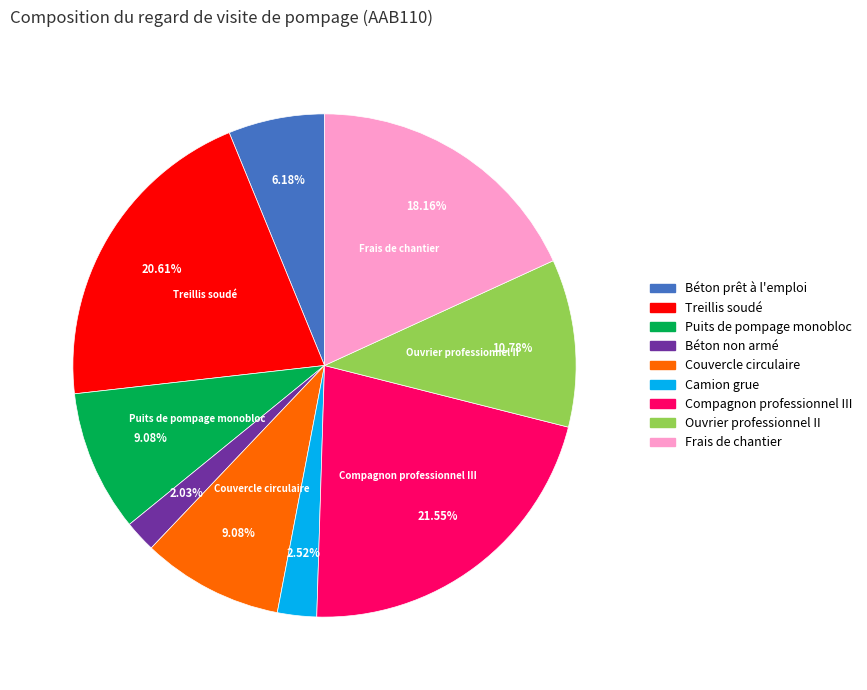

Is Frais de chantier the majority of the pie?

No